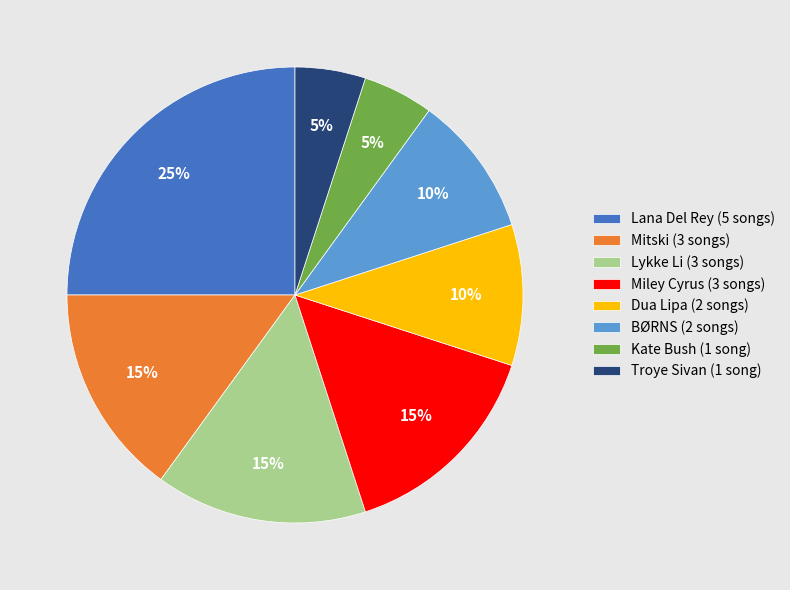

Approximately how many times larger is the value at Troye Sivan (1 song) compared to Dua Lipa (2 songs)?

0.5